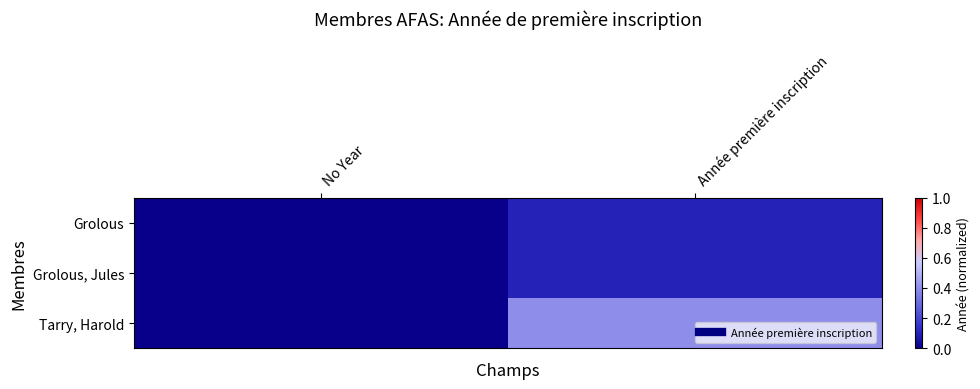

Between No Year and Année première inscription, which is larger?

Année première inscription